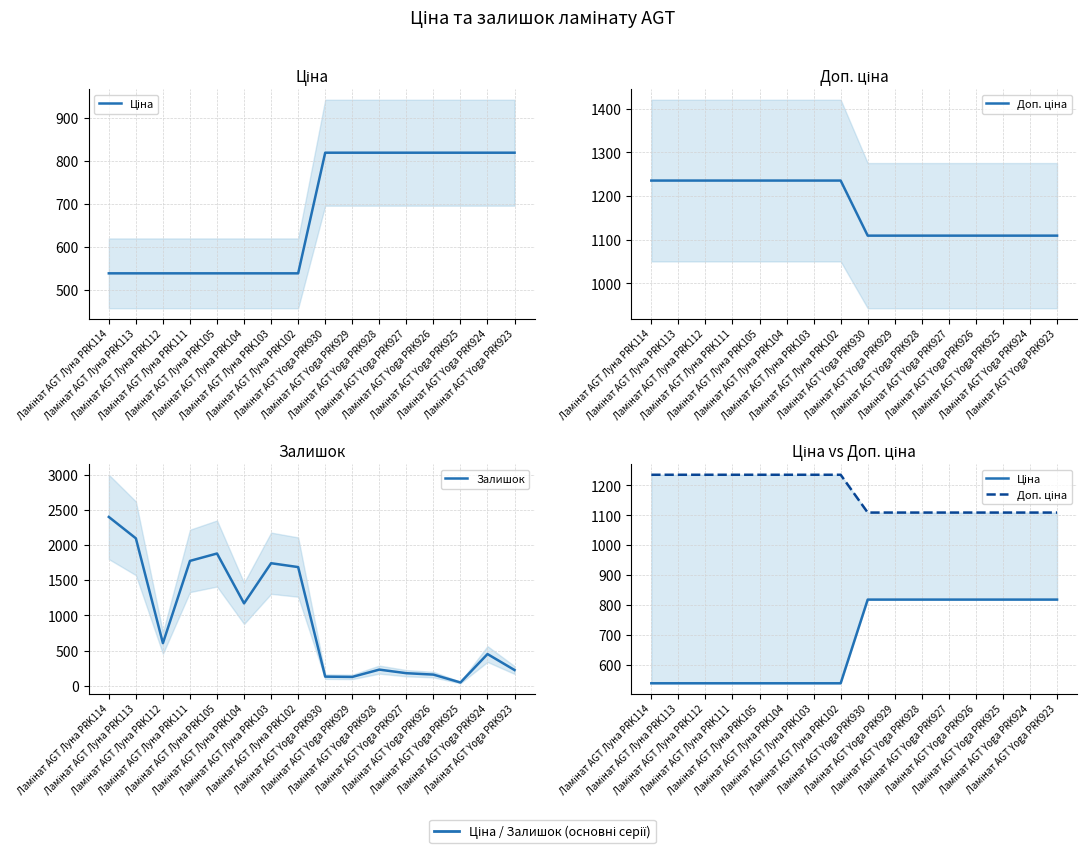

At how many categories does at least one series exceed 359?

16